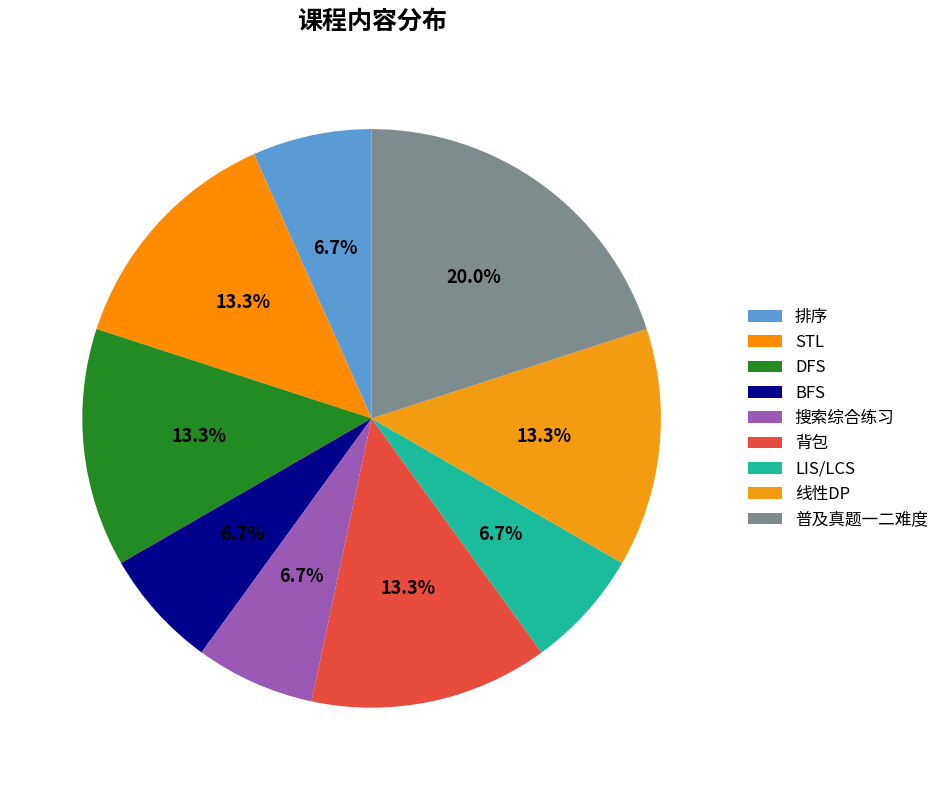

What portion of the pie excludes LIS/LCS?

93.3%